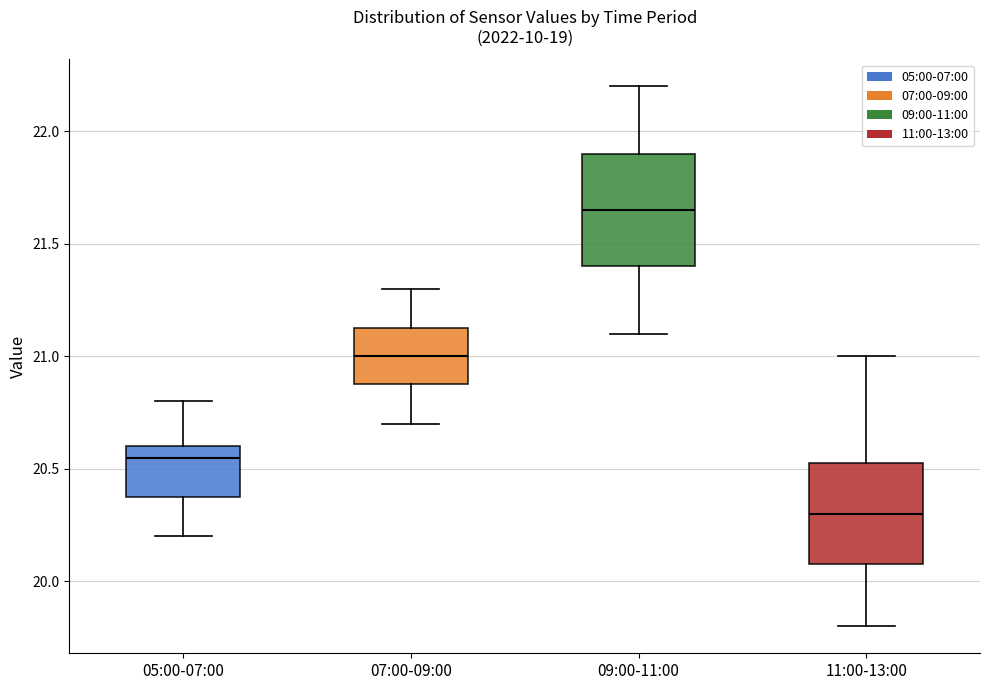

Reading left to right, transcribe this box plot: for each box, give where its median line is, the range the box spans, and where its two whiskers end, as read against the y-axis. The values are not printed on the chart, so give them approximately, as read against the axis.

05:00-07:00: median 20.55, box 20.40 to 20.60, whiskers 20.20 to 20.80
07:00-09:00: median 21.00, box 20.90 to 21.15, whiskers 20.70 to 21.30
09:00-11:00: median 21.65, box 21.40 to 21.90, whiskers 21.10 to 22.20
11:00-13:00: median 20.30, box 20.10 to 20.55, whiskers 19.80 to 21.00